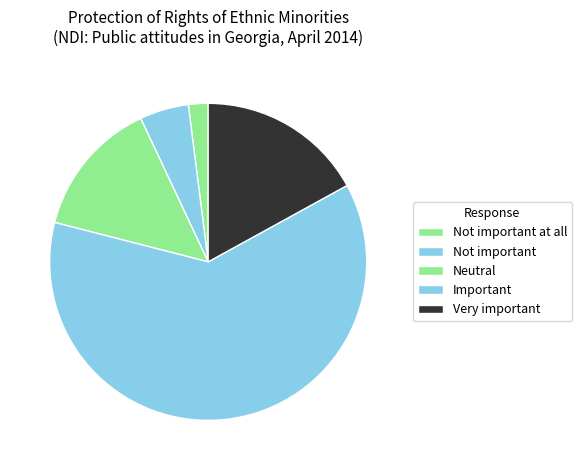

Which slice represents more than half of the pie?

Important